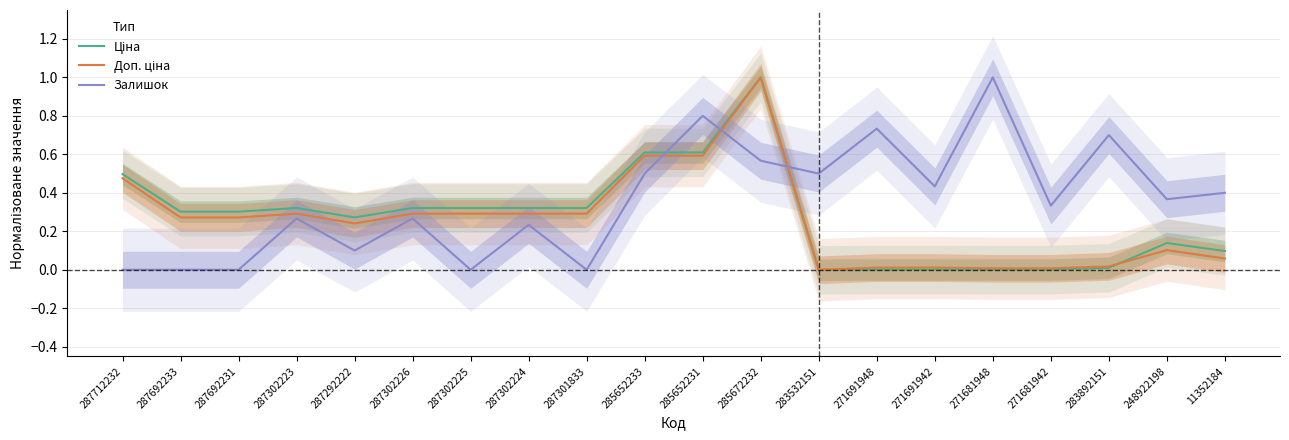

List the series in order of their peak value, highest first.

Ціна, Доп. ціна, Залишок